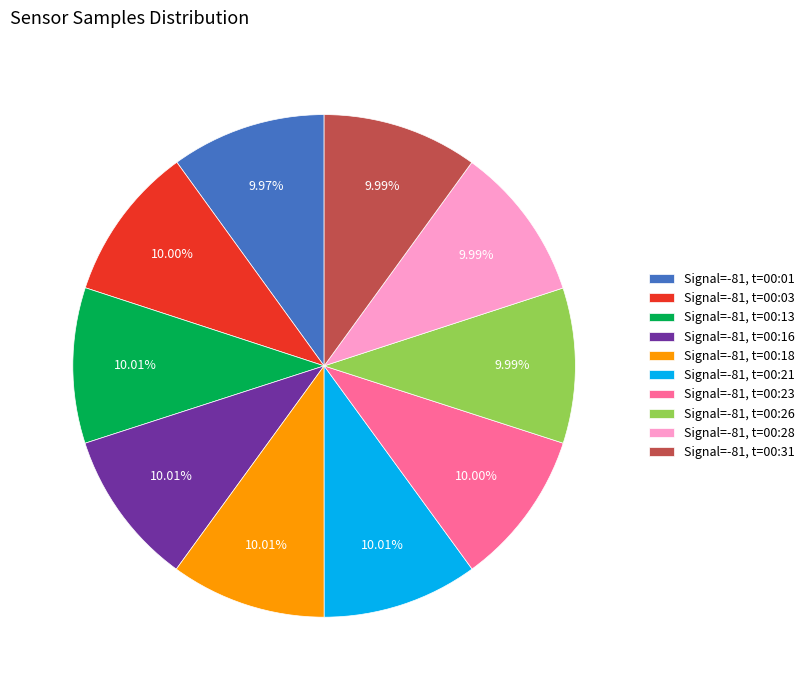

Is Signal=-81, t=00:23 the majority of the pie?

No